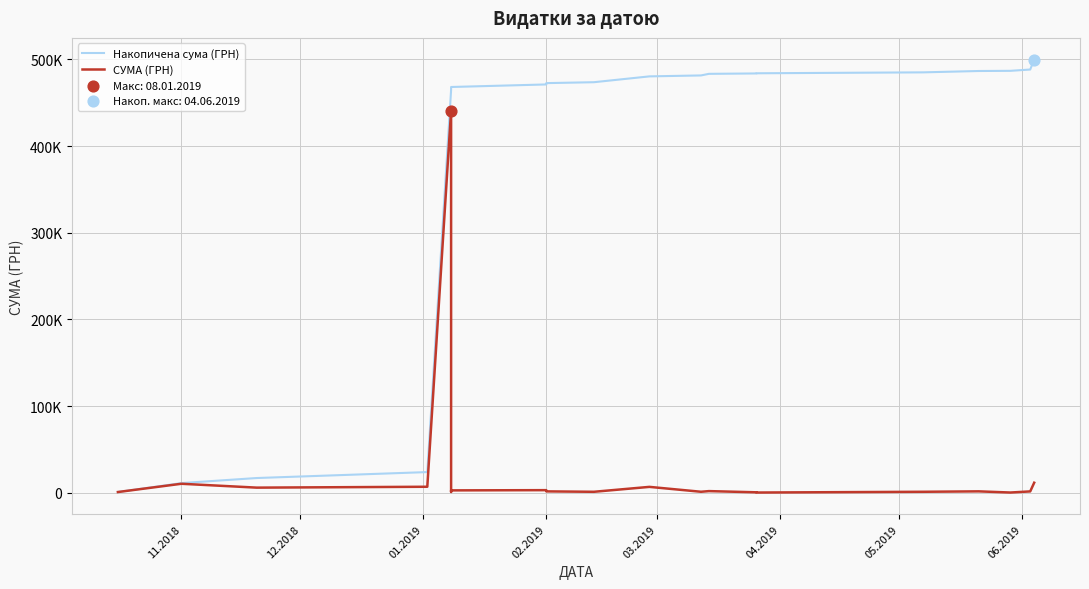

Which series has the largest total across all categories?

Накопичена сума (ГРН)